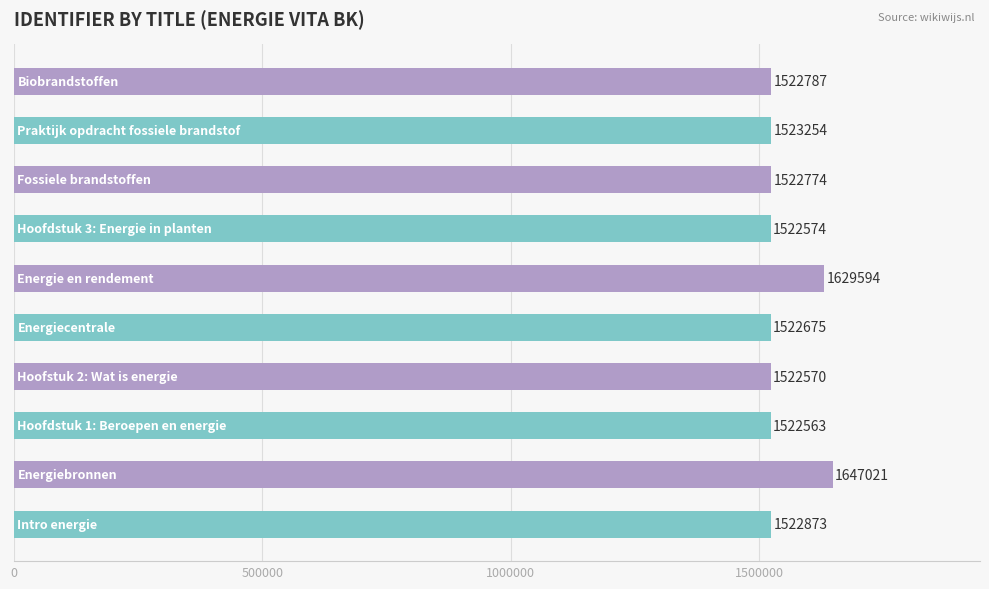

What is the difference between the maximum and minimum values?

124458